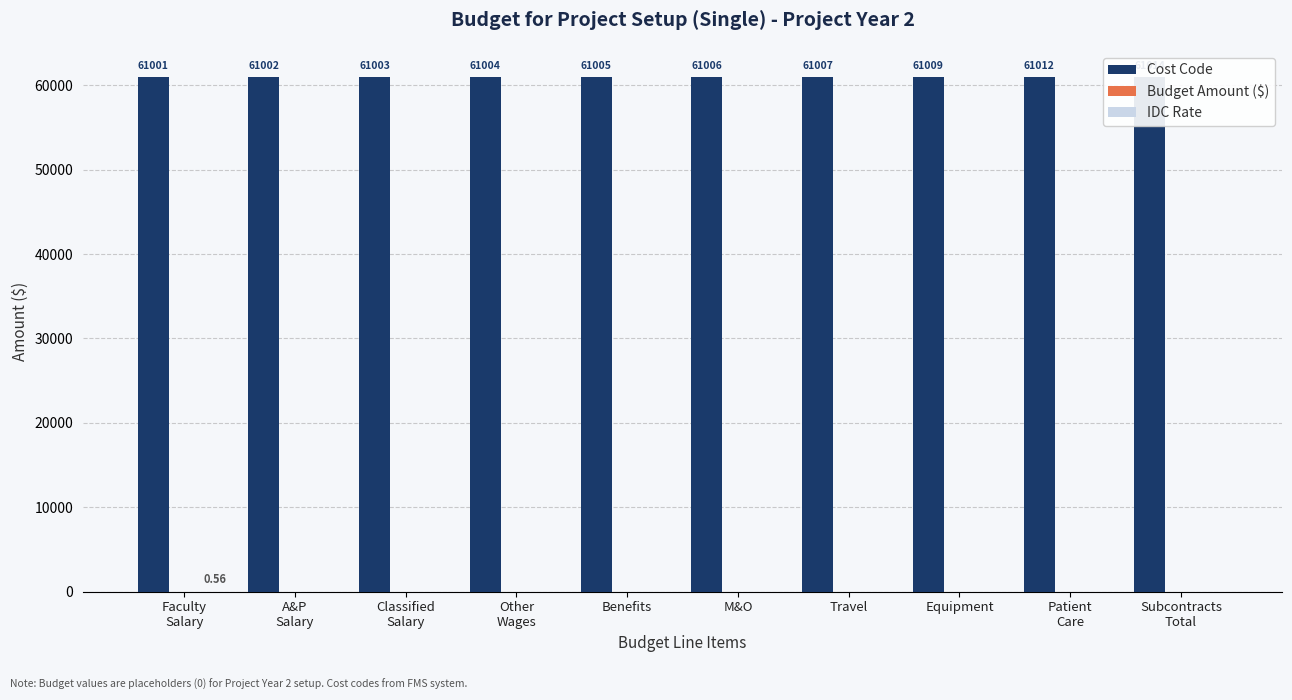

Reading left to right, transcribe all the data shown in this chart.

Cost Code: Faculty
Salary=61001.0	A&P
Salary=61002.0	Classified
Salary=61003.0	Other
Wages=61004.0	Benefits=61005.0	M&O=61006.0	Travel=61007.0	Equipment=61009.0	Patient
Care=61012.0	Subcontracts
Total=61014.0
Budget Amount ($): Faculty
Salary=0.0	A&P
Salary=0.0	Classified
Salary=0.0	Other
Wages=0.0	Benefits=0.0	M&O=0.0	Travel=0.0	Equipment=0.0	Patient
Care=0.0	Subcontracts
Total=0.0
IDC Rate: Faculty
Salary=0.6	A&P
Salary=0.0	Classified
Salary=0.0	Other
Wages=0.0	Benefits=0.0	M&O=0.0	Travel=0.0	Equipment=0.0	Patient
Care=0.0	Subcontracts
Total=0.0